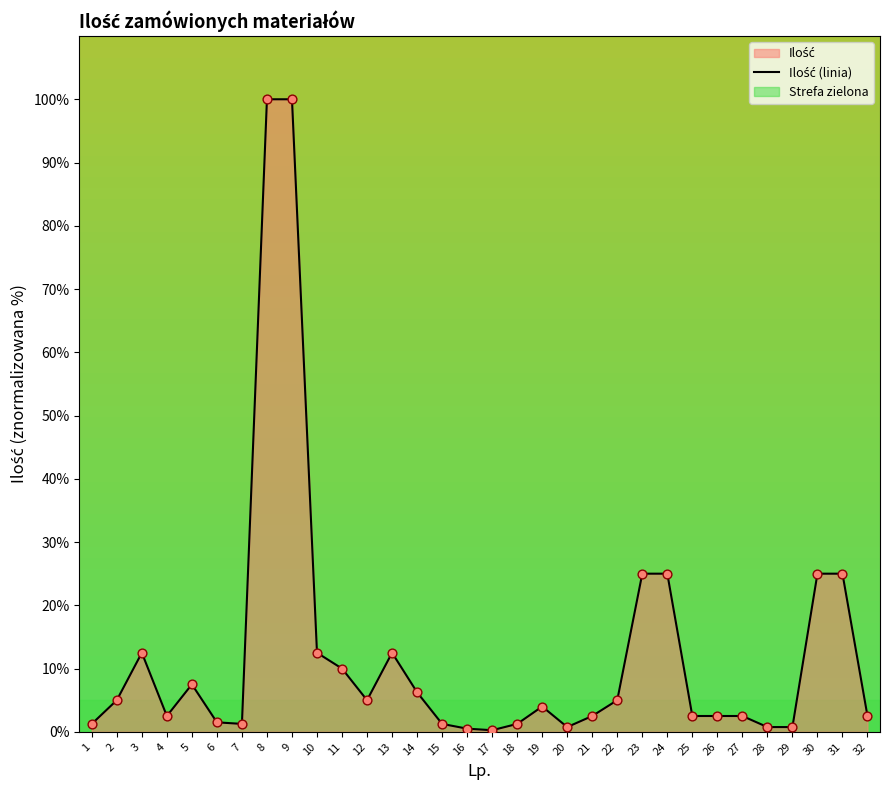

Between 8 and 6, which is larger?

8